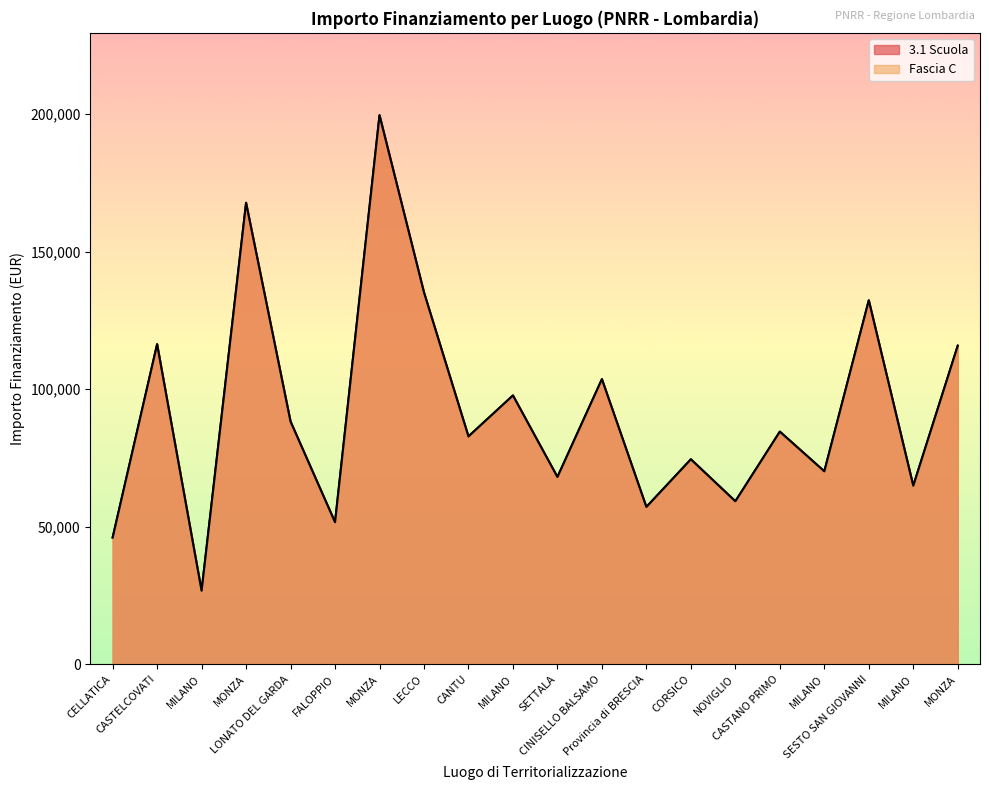

What is the difference between the maximum and minimum values in the 3.1 Scuola series?

172837.8